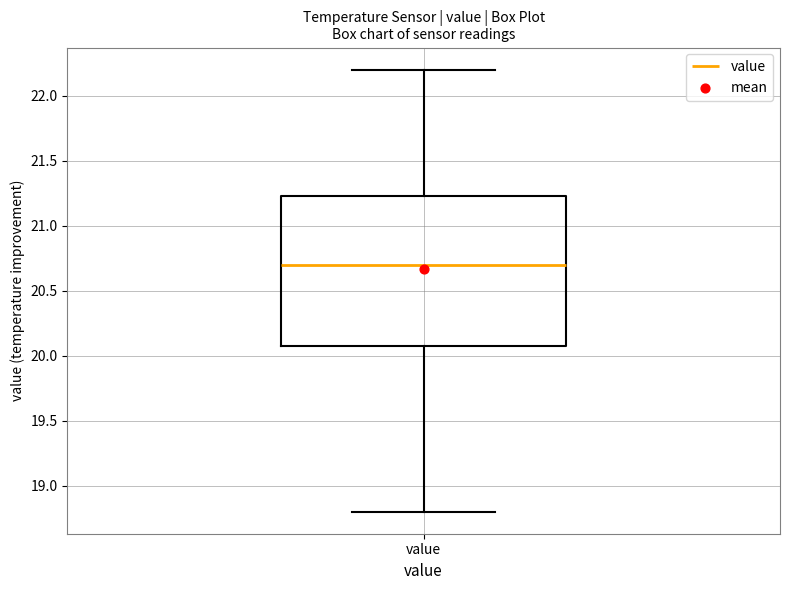

Where does the median line of the box for value sit on the y-axis? The values are not printed on the chart, so give them approximately, as read against the axis.

20.70